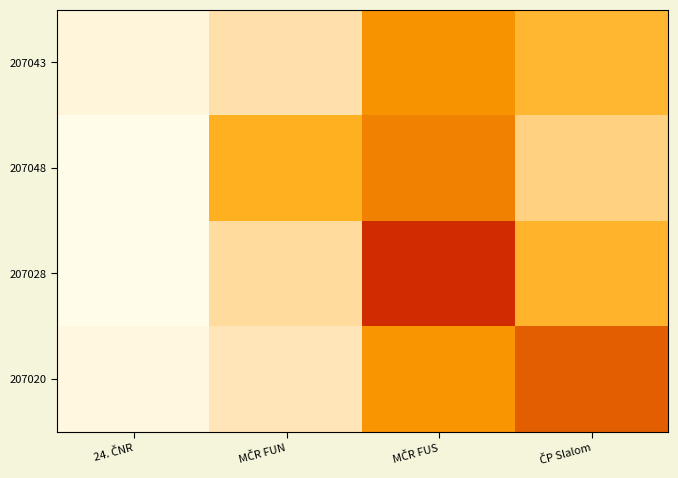

At which category is the sum across all series the highest?

MČR FUS